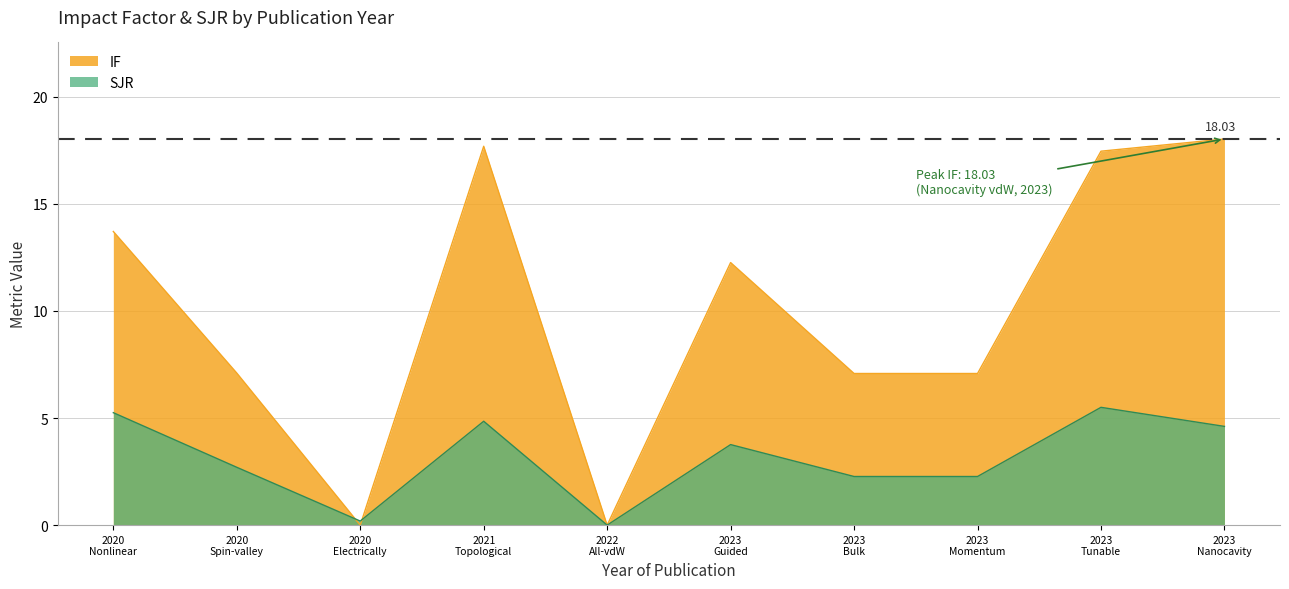

List the series in order of their peak value, lowest first.

SJR, IF